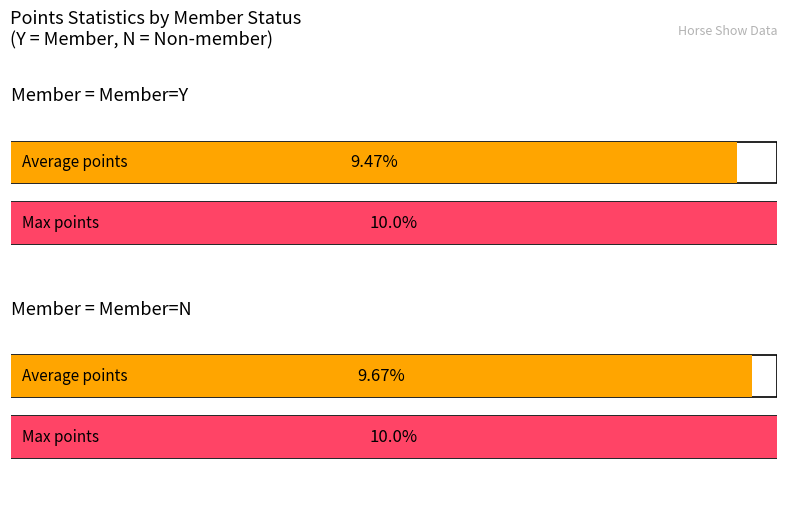

How many series are shown in this chart?

2